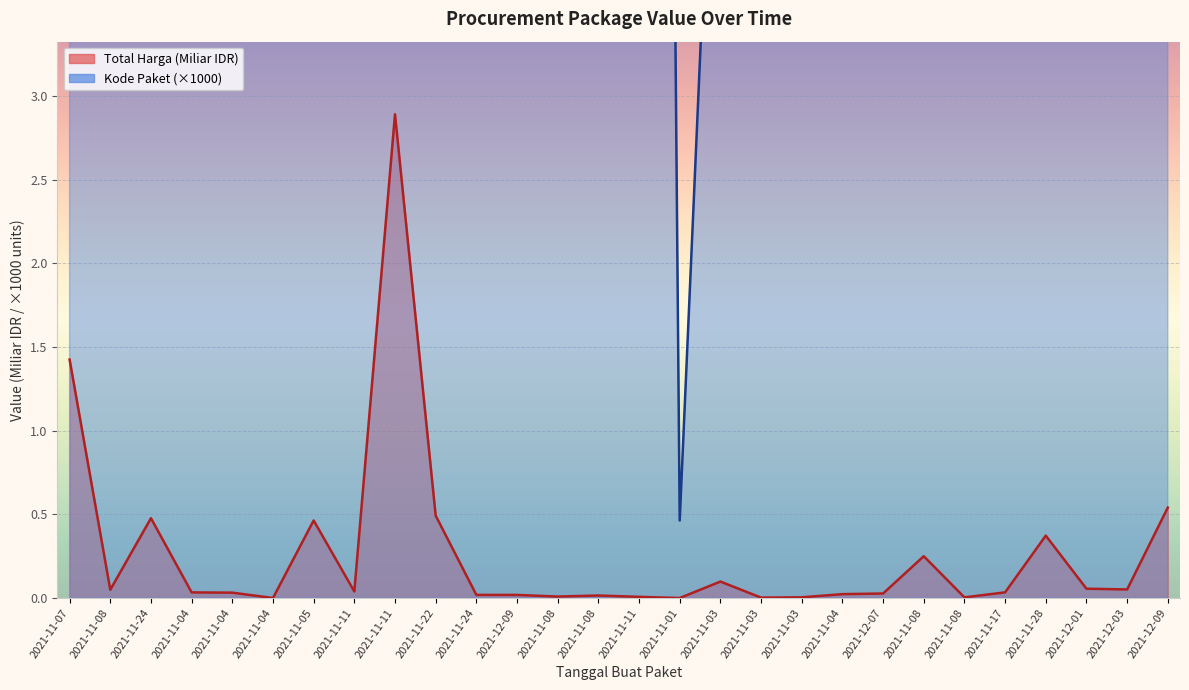

Which series has the largest total across all categories?

Kode Paket